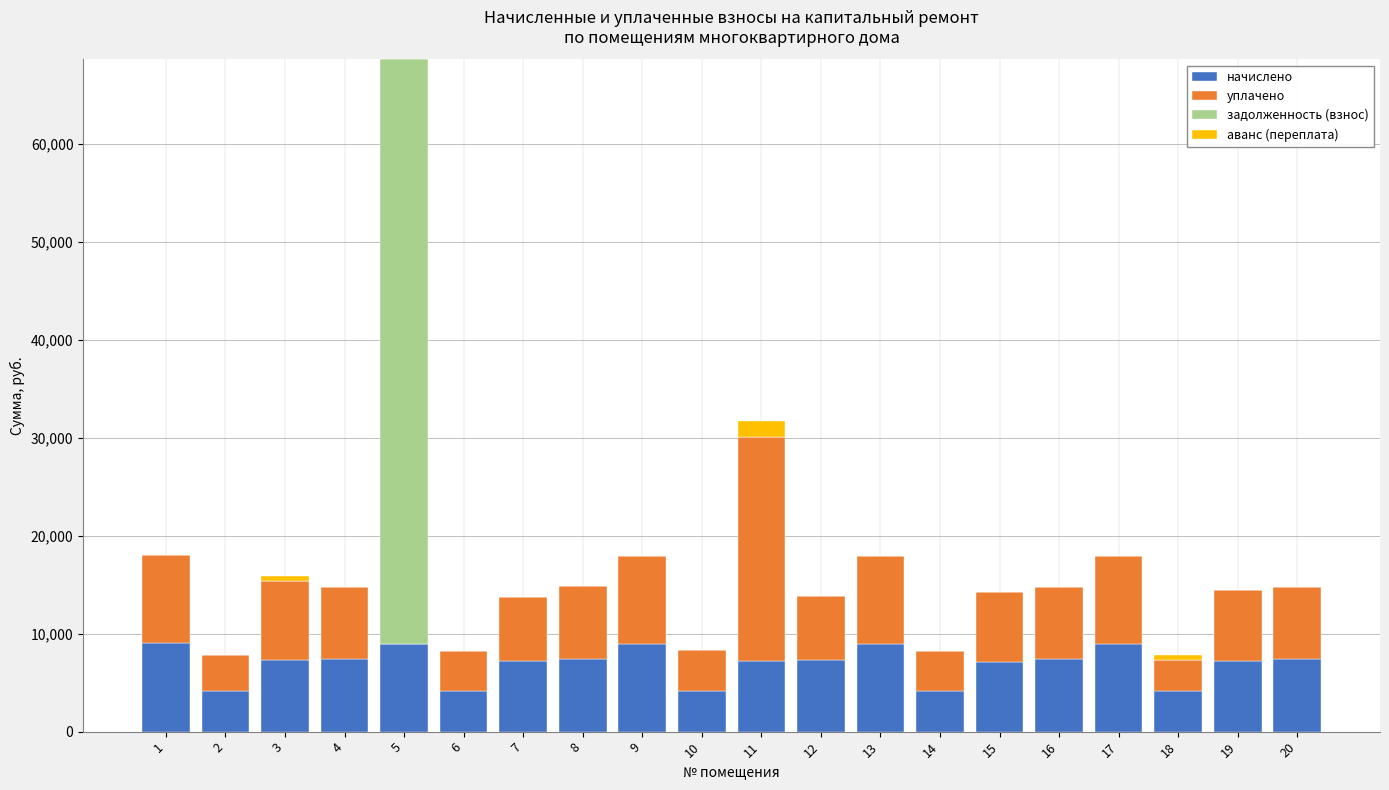

What is the total value across all series at 16?

14745.6